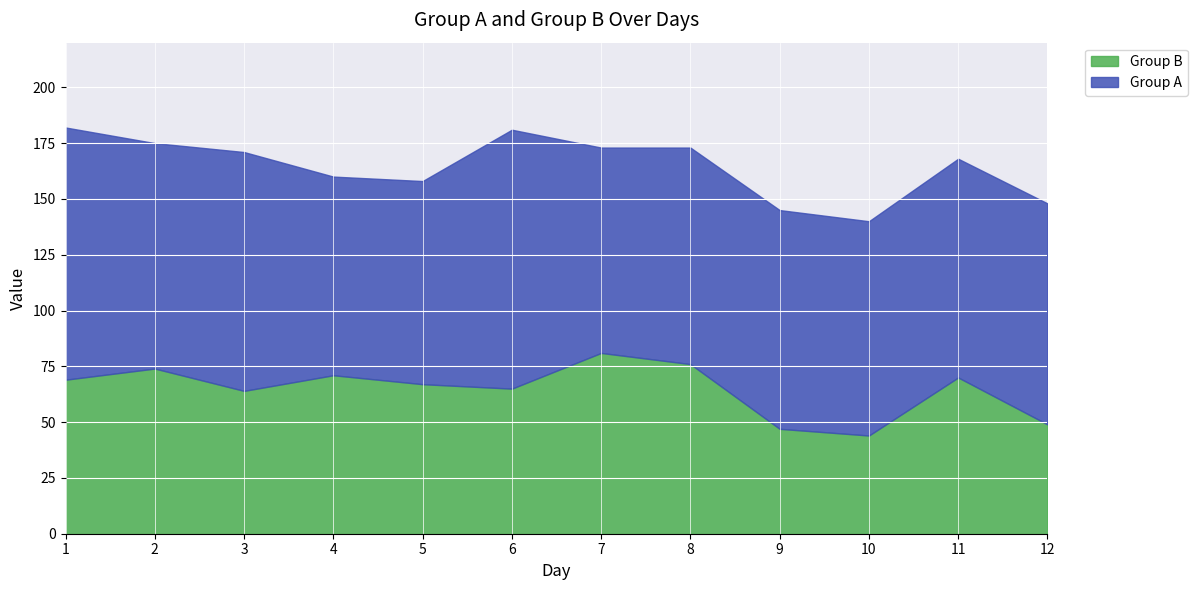

How many distinct data groups are displayed?

2